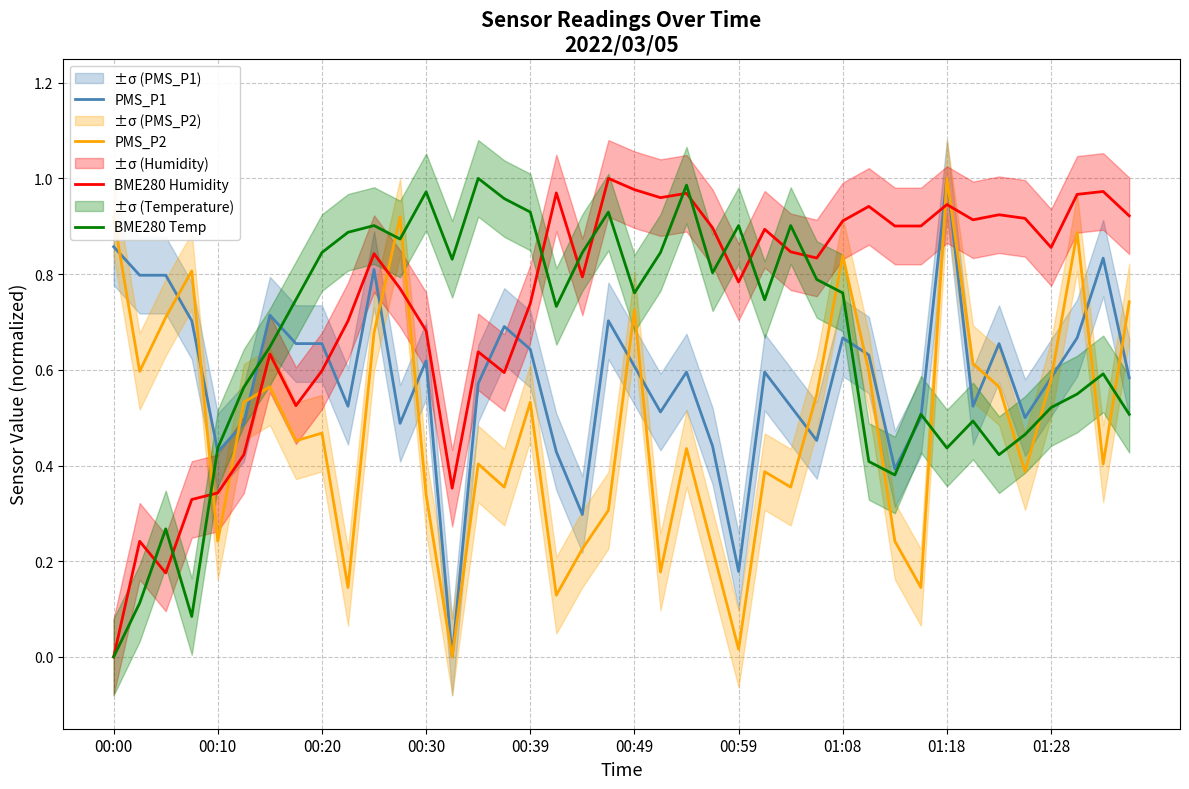

Which series ends up on top after the final intersection of BME280 Humidity and PMS_P1?

BME280 Humidity